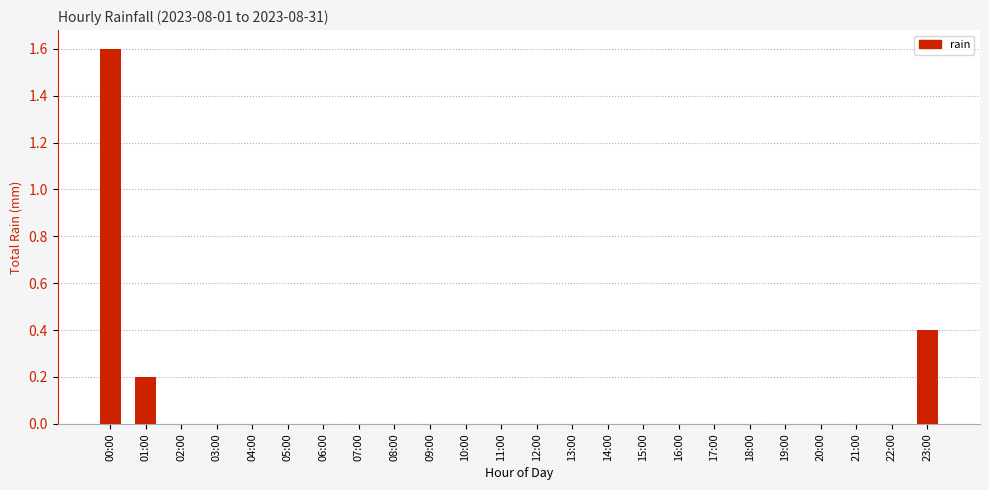

What is the greatest value displayed?

1.6